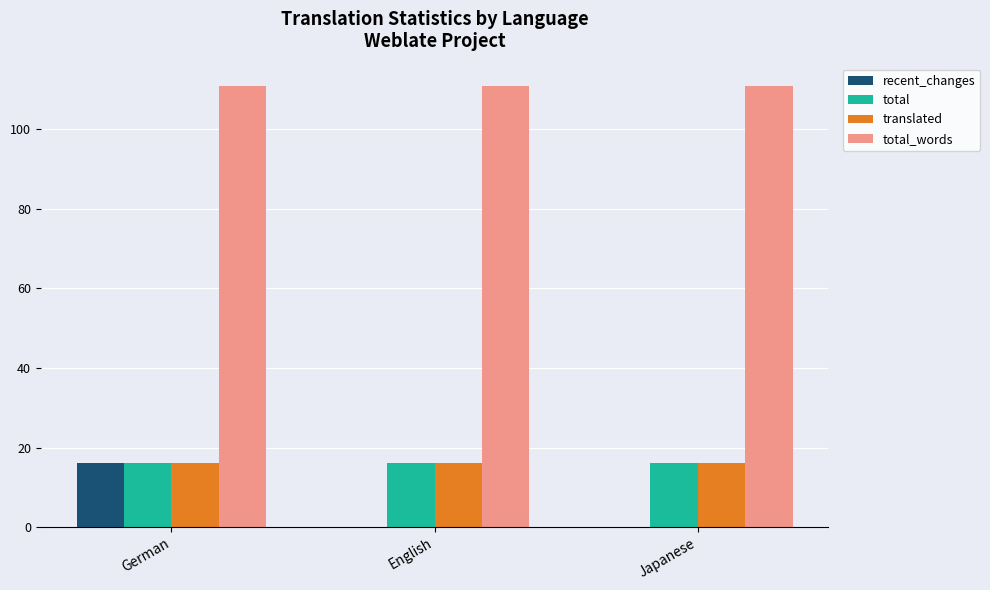

Between German and English, which series saw the biggest shift?

recent_changes